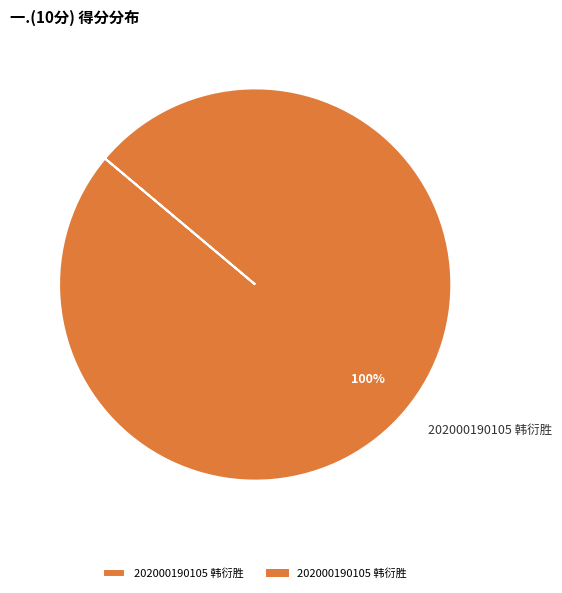

Is it true that 202000190105 韩衍胜 is 100% of the pie?

True